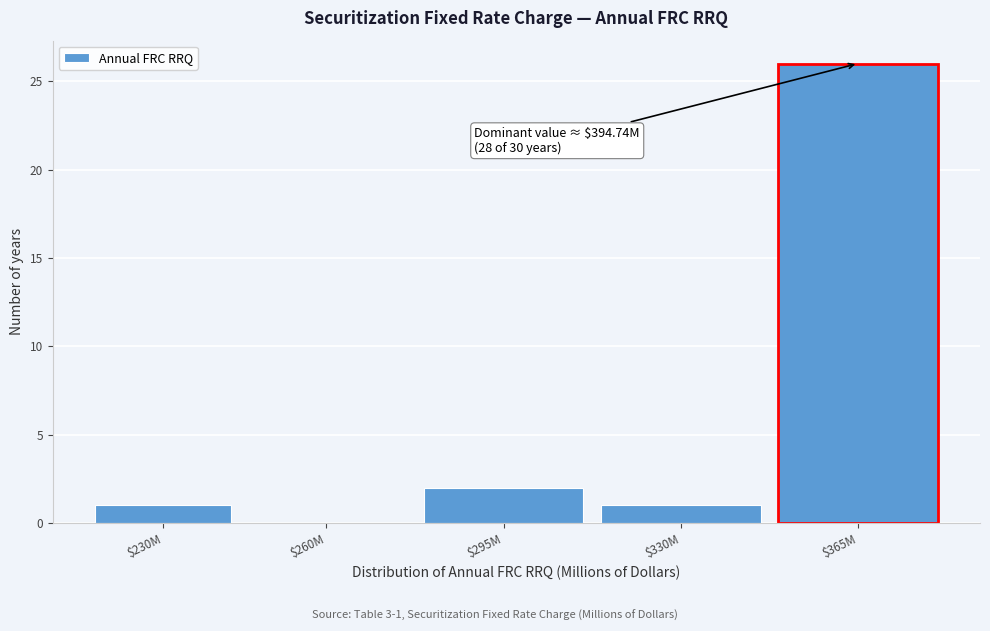

What is the sum of all values?

30